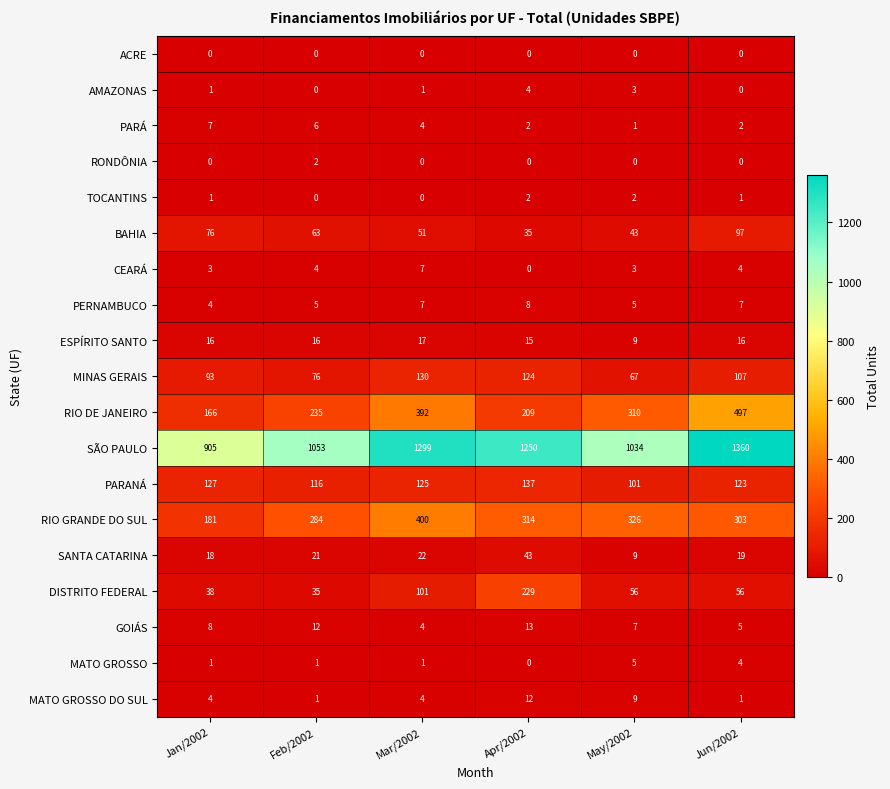

List the labels in order of SÃO PAULO value, smallest first.

Jan/2002, May/2002, Feb/2002, Apr/2002, Mar/2002, Jun/2002